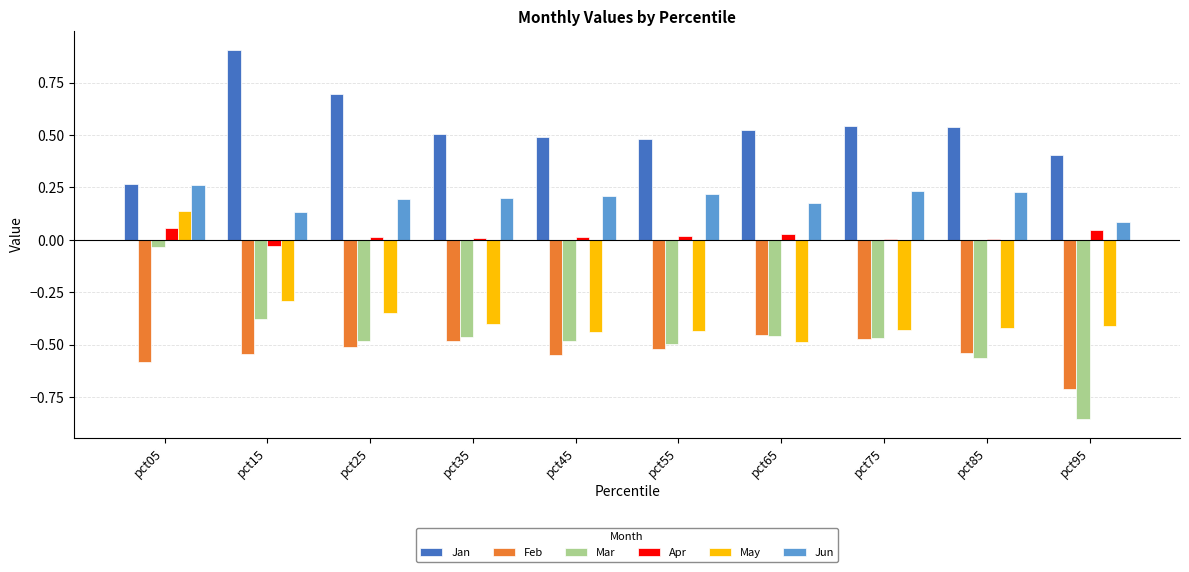

Which series has the largest total across all categories?

Jan